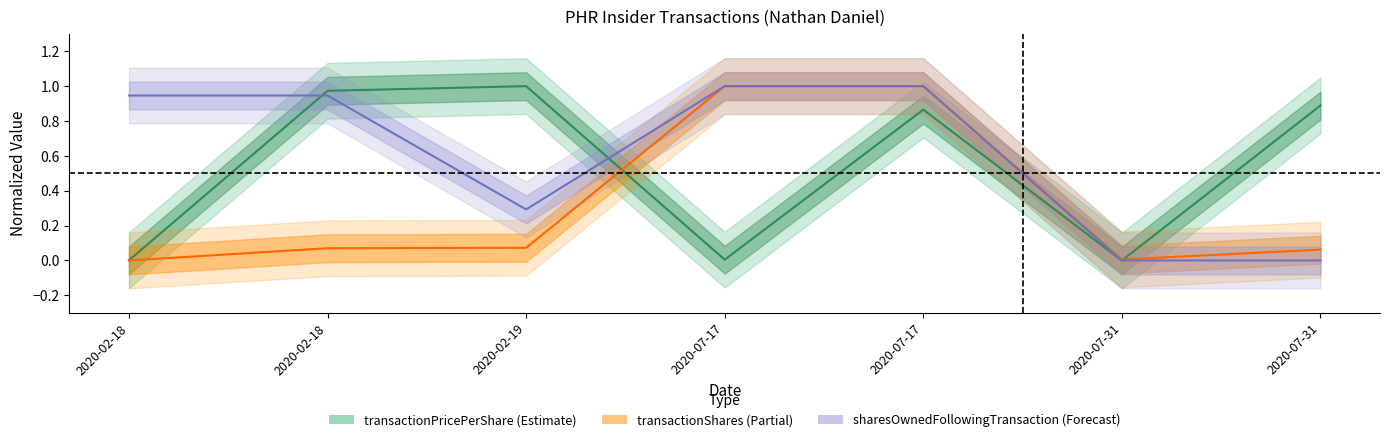

True or false: sharesOwnedFollowingTransaction has a value of 0.6 at 2020-07-17.

False